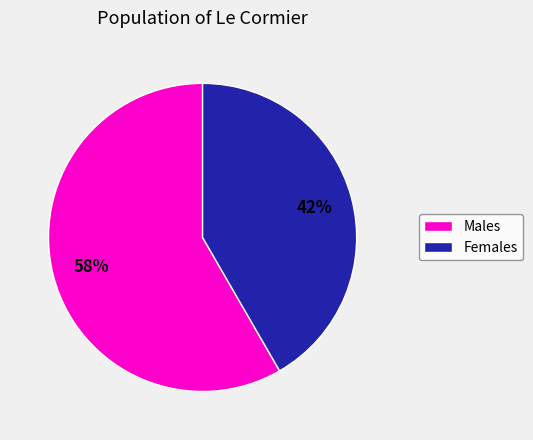

To the nearest percent, what is the average slice percentage?

50%